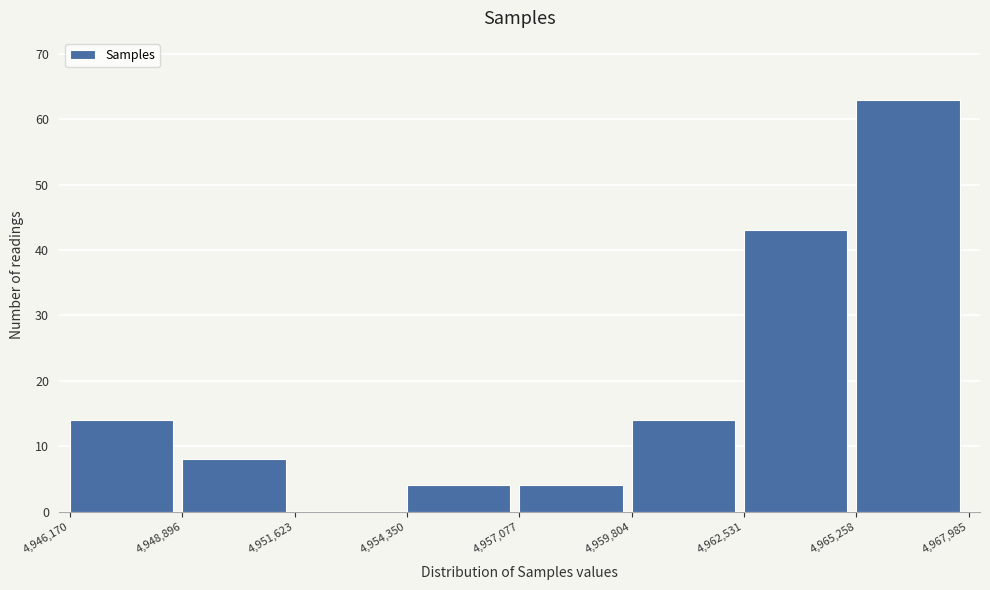

What is the height of the bar covering 4,948,896 to 4,951,623 on the x-axis? The values are not printed on the chart, so give them approximately, as read against the axis.

8